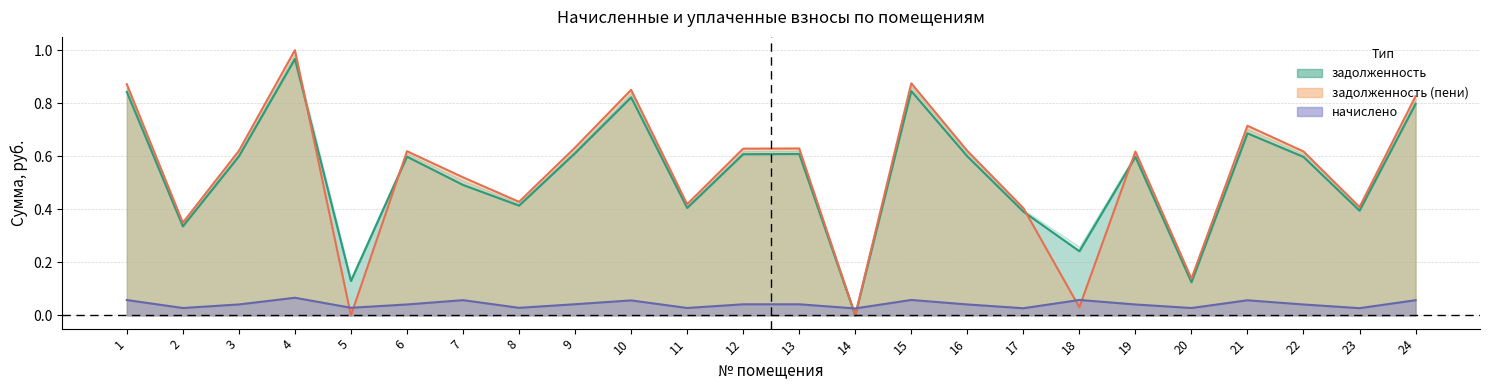

True or false: задолженность_пени has more than 1 points higher than both neighbors.

True